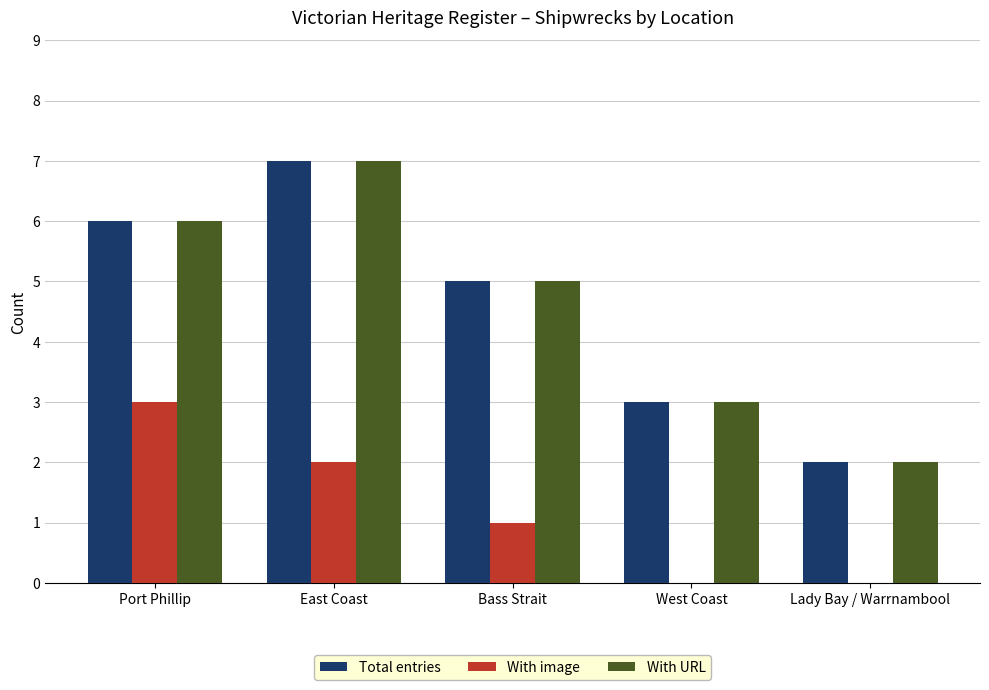

The value of With URL at Bass Strait is 7. True or false?

False